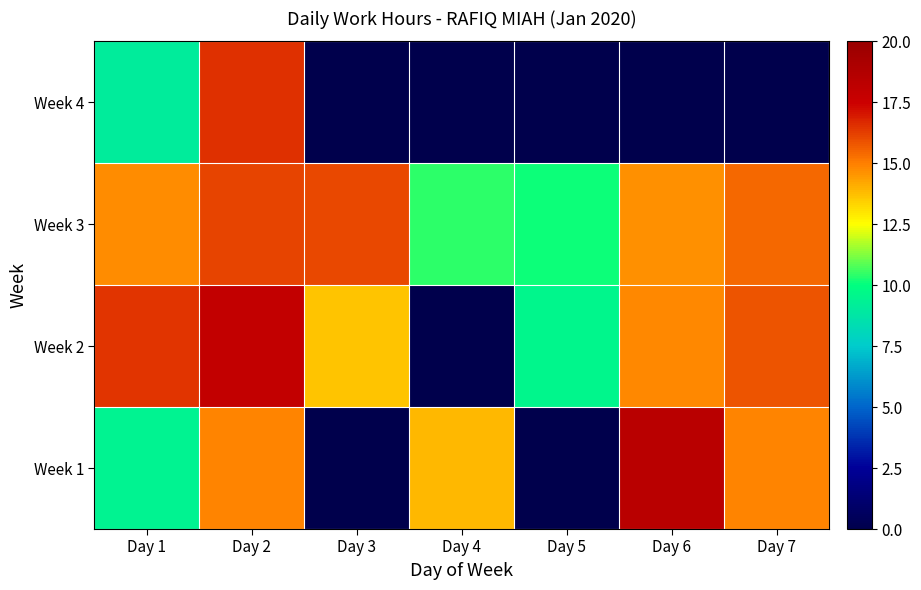

Count the number of data series in this chart.

4